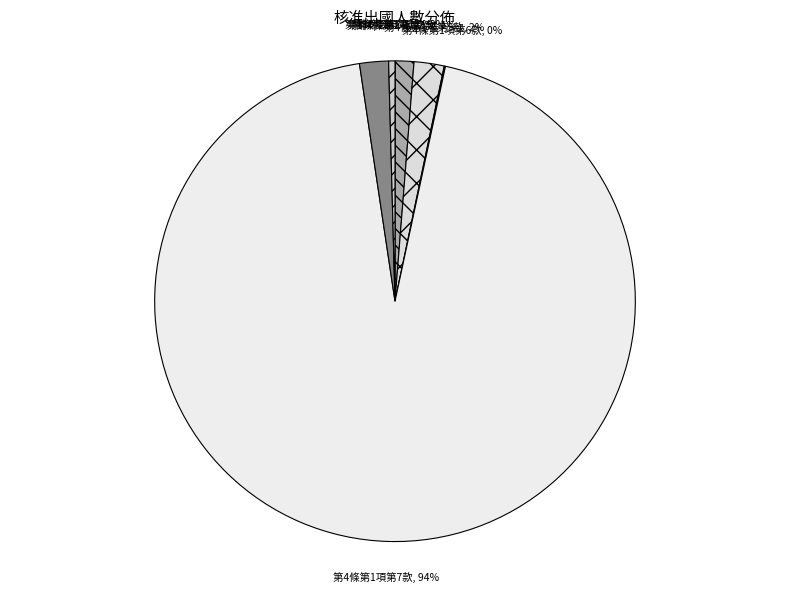

Which slice is the largest?

第4條第1項第7款